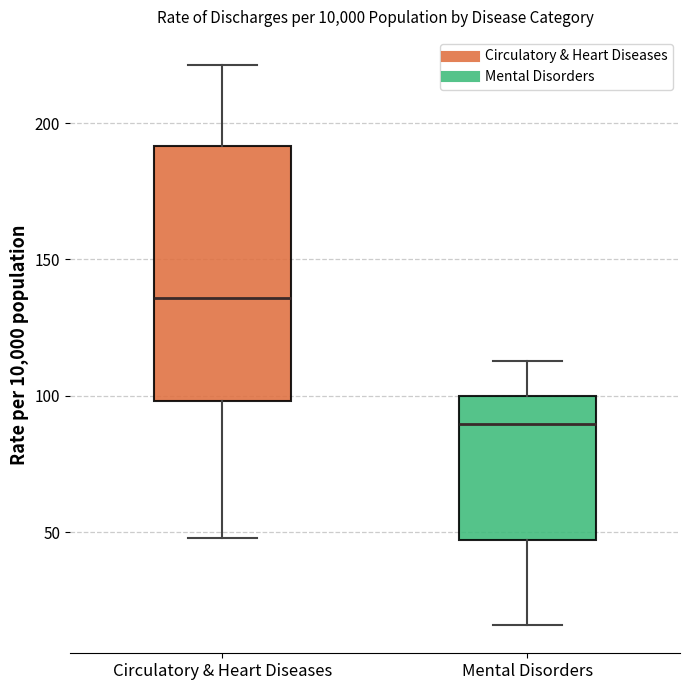

Reading left to right, read every box against the y-axis: the position of its median line, the range the box covers, and the ends of its whiskers. The values are not printed on the chart, so give them approximately, as read against the axis.

Circulatory & Heart Diseases: median 135, box 100 to 190, whiskers 50 to 220
Mental Disorders: median 90, box 45 to 100, whiskers 15 to 115